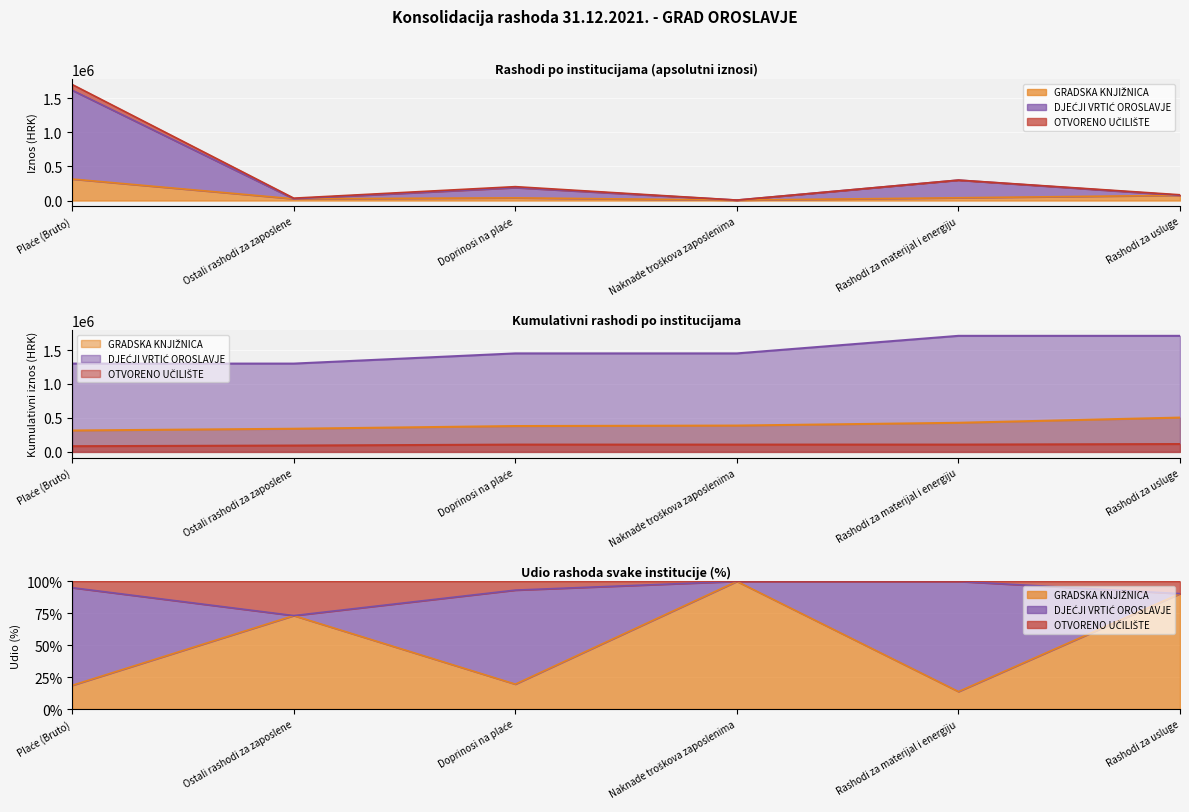

True or false: GRADSKA KNJIŽNICA and DJEĆJI VRTIĆ OROSLAVJE cross at least once.

False